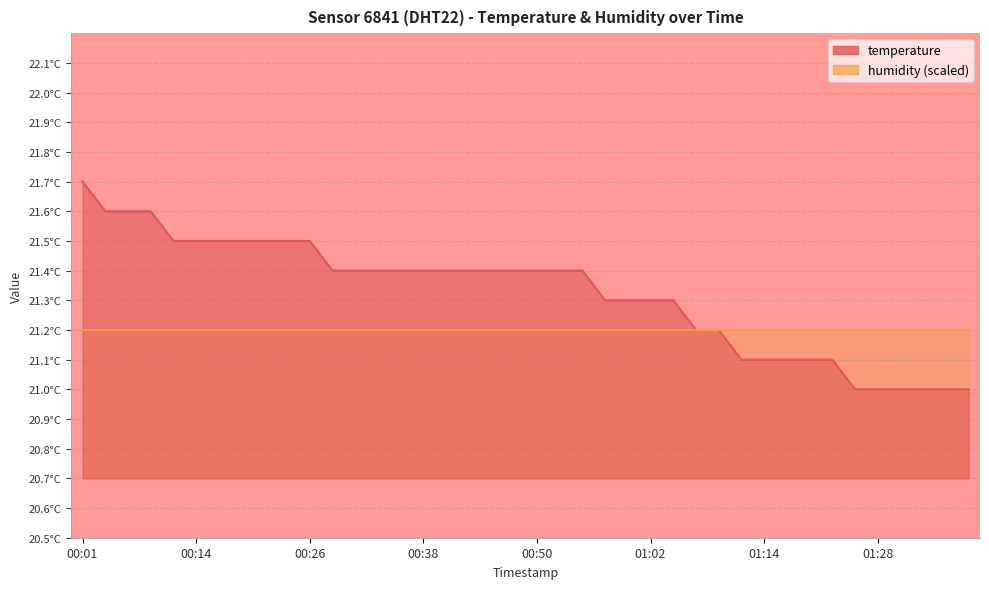

The value at 00:09 is 21.6. True or false?

True